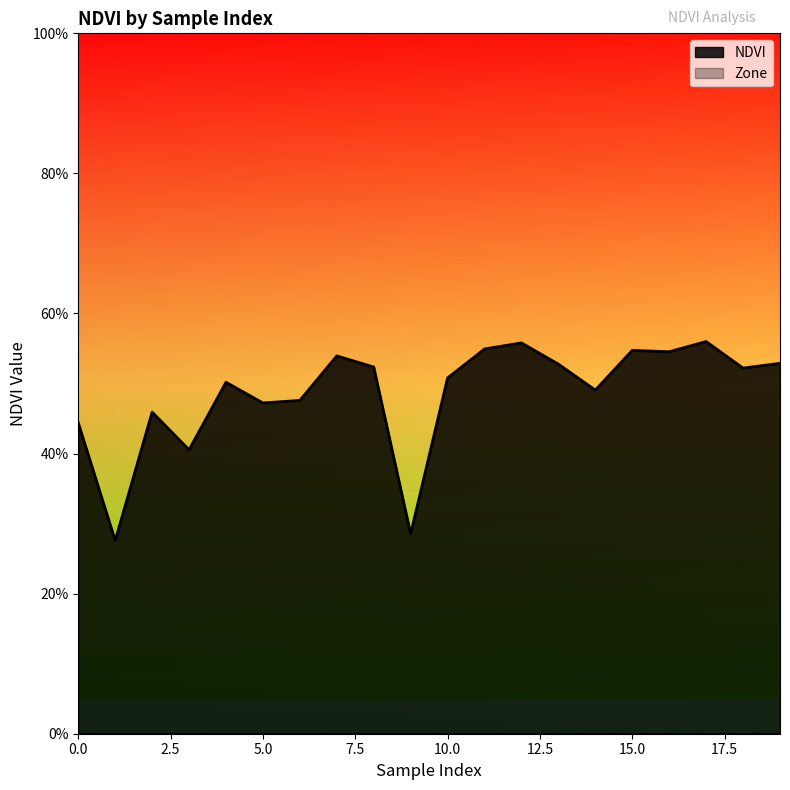

True or false: the data shows 0.1 at 4.

False